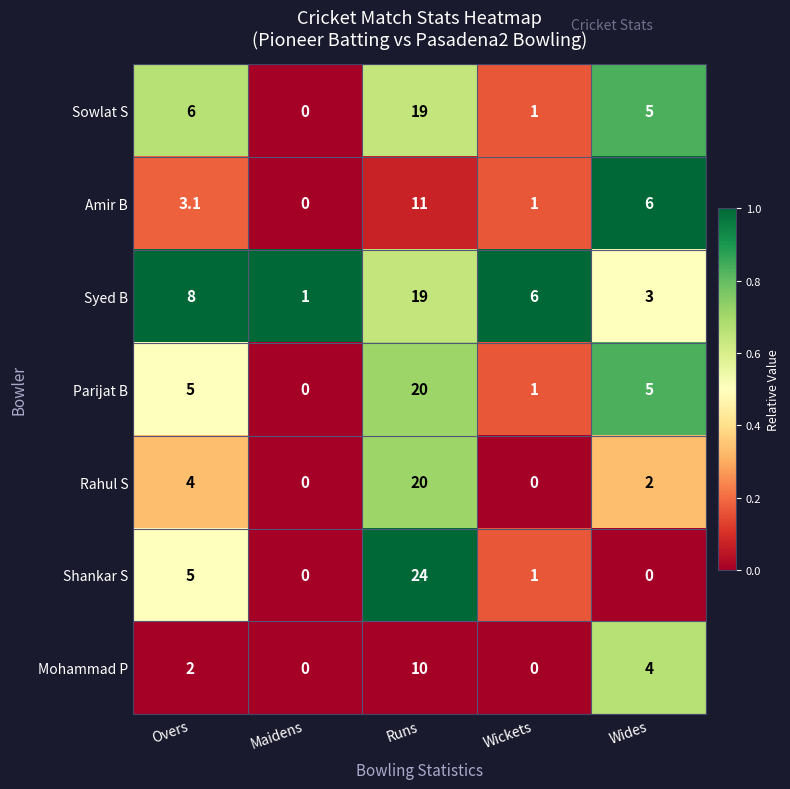

What is the sum of the Parijat B values at Overs and Runs?

25.0